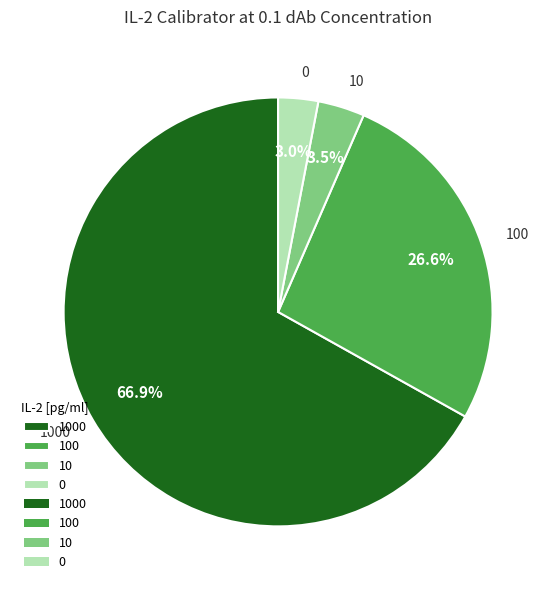

Does 0 represent more than half of the total?

No